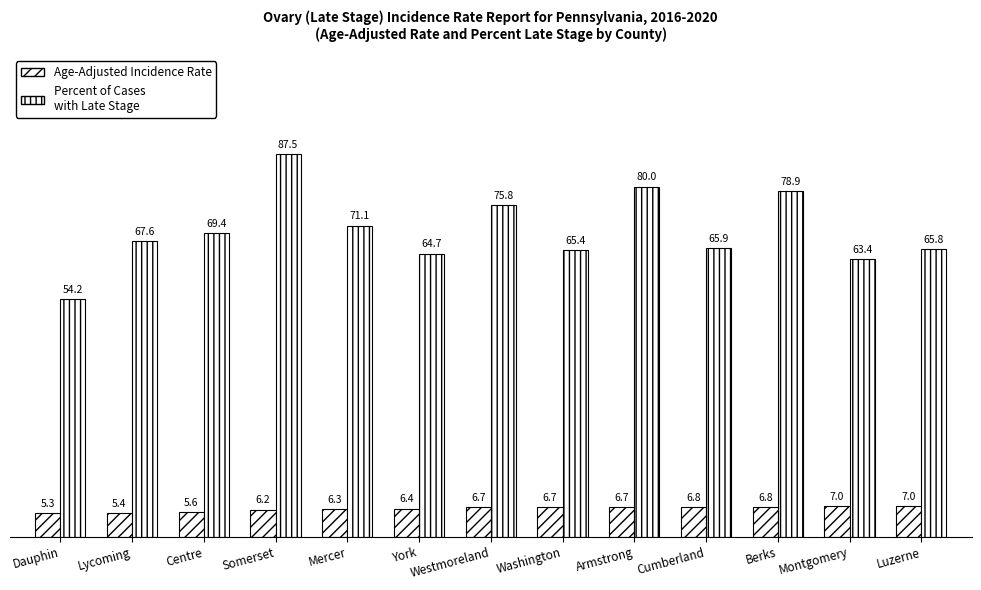

What is the difference between the second highest and minimum values in the Age-Adjusted Incidence Rate series?

1.7